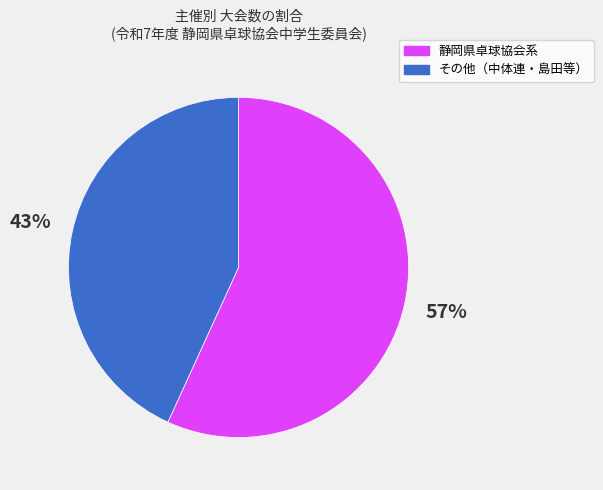

Does any single category account for the majority?

Yes